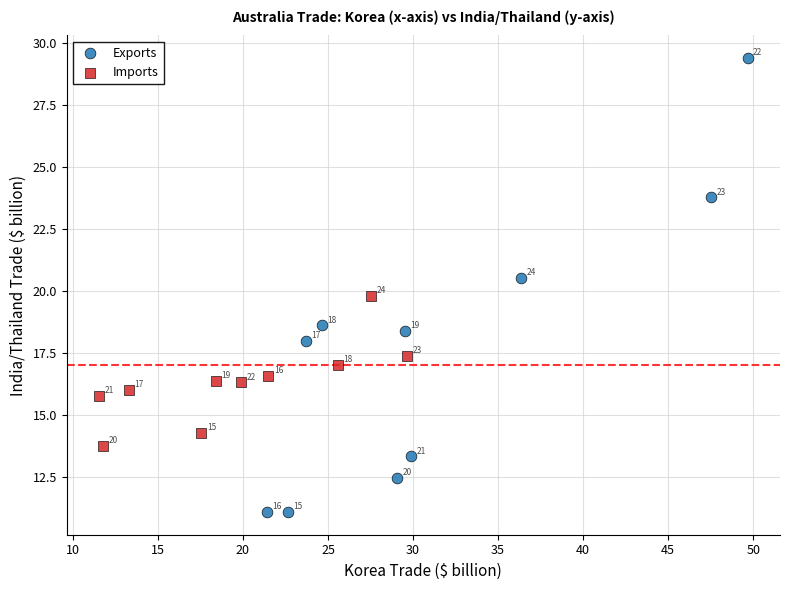

Which series contains the highest Y value?

Exports